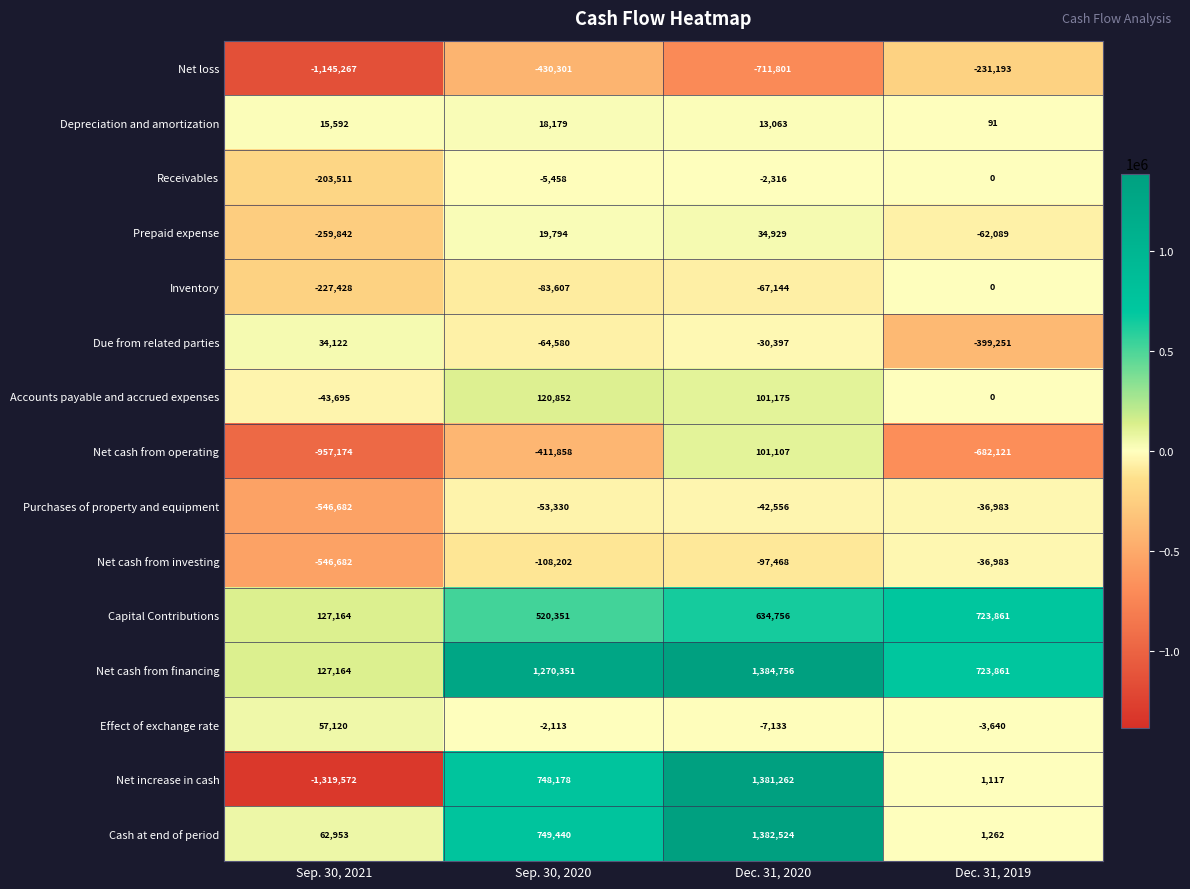

What is the difference between the highest and lowest values at Dec. 31, 2020?

2096557